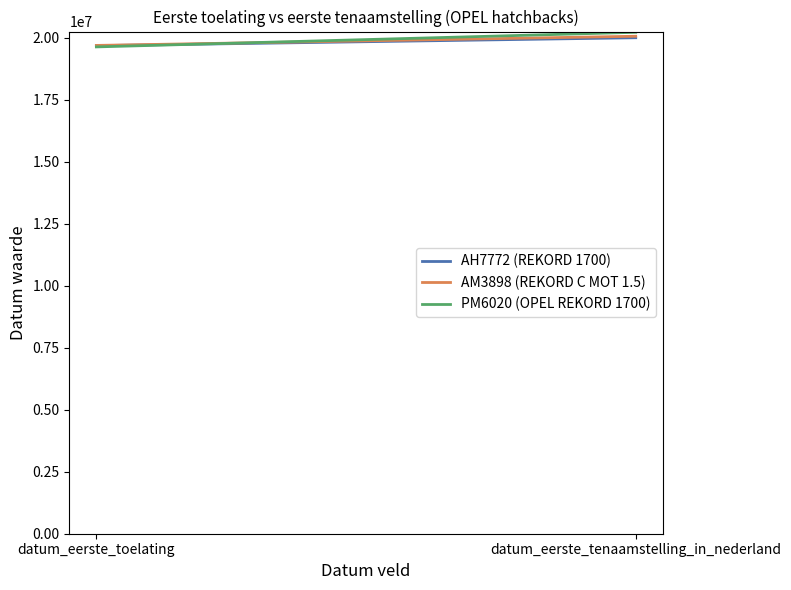

List the series in order of their peak value, highest first.

PM6020 (OPEL REKORD 1700), AM3898 (REKORD C MOT 1.5), AH7772 (REKORD 1700)